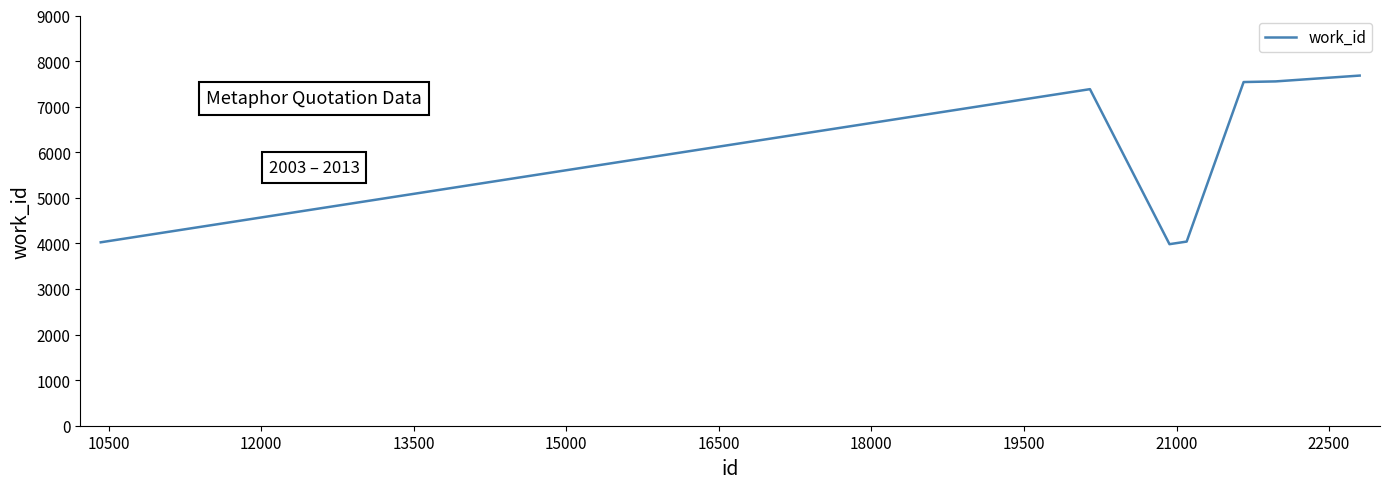

What is the difference between the maximum and minimum values?

3699